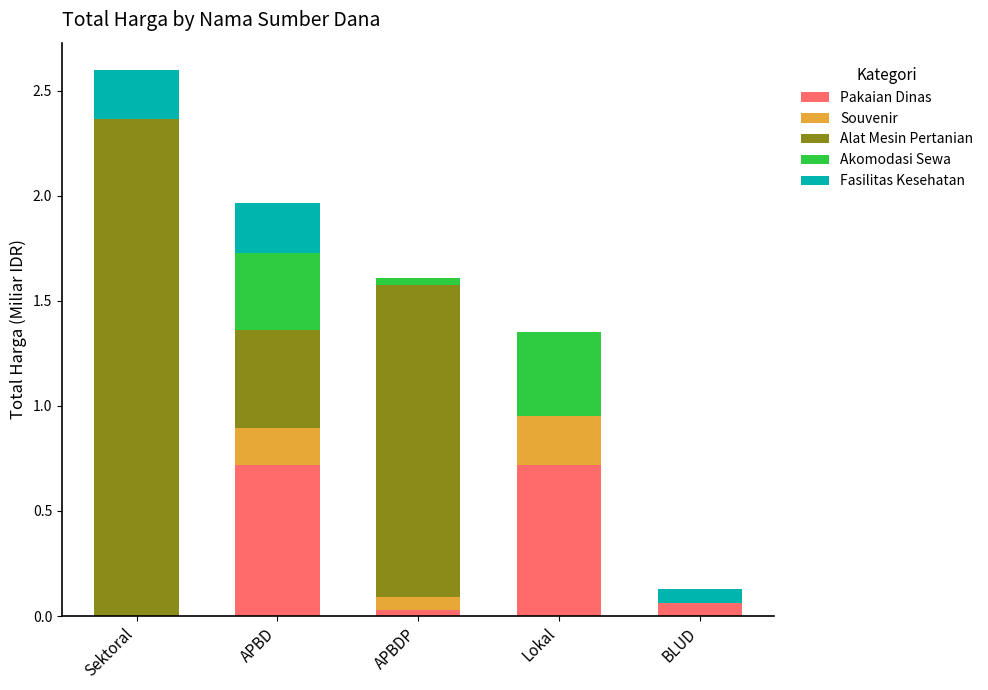

Does the chart contain stacked bars?

Yes